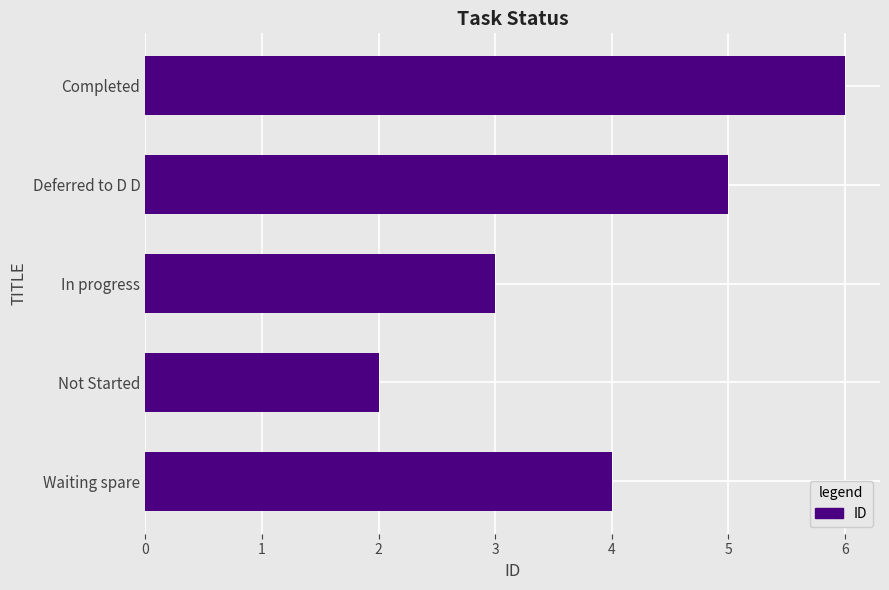

Reading bottom to top, list all the values displayed in this chart.

4	2	3	5	6